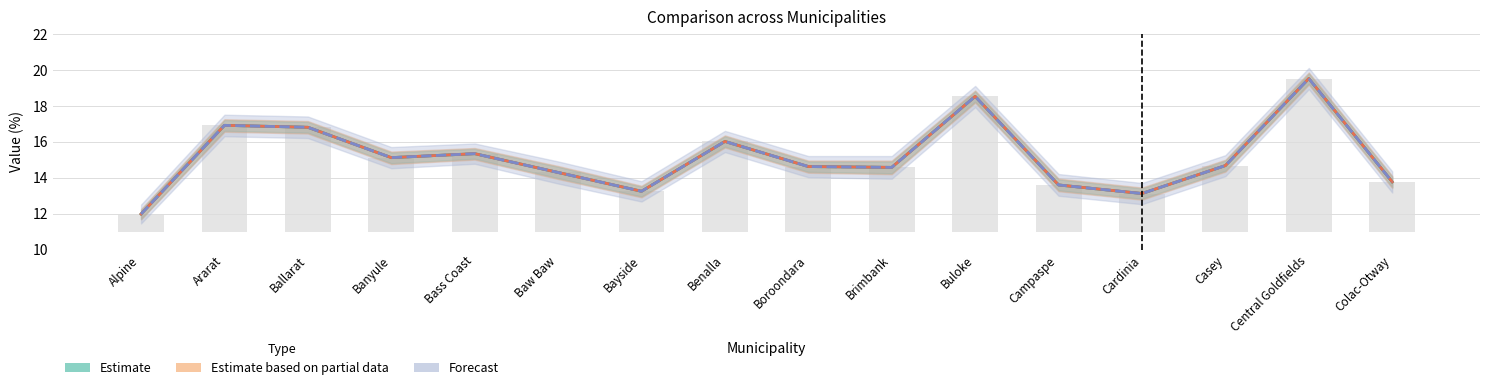

At Ballarat, list the series in order from largest to smallest.

Estimate based on partial data, Estimate, Forecast